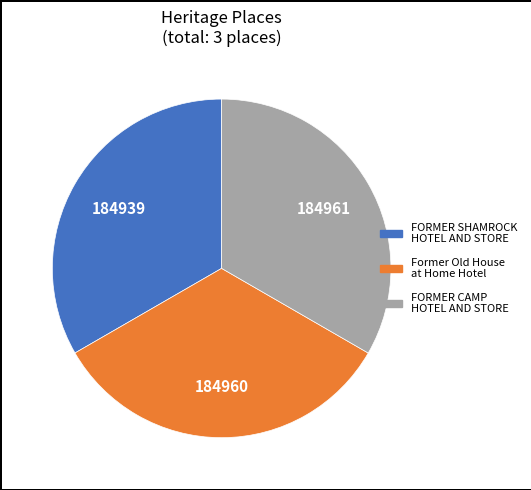

Is it true that Former Old House at Home Hotel is 33% of the pie?

True